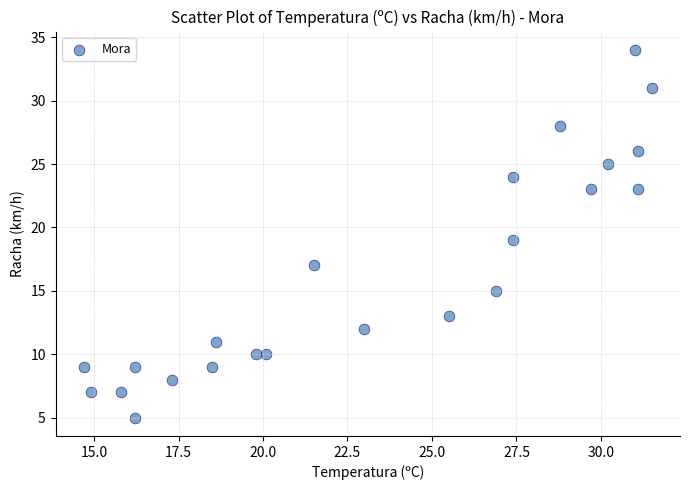

What is the range of Y values (max minus min)?

29